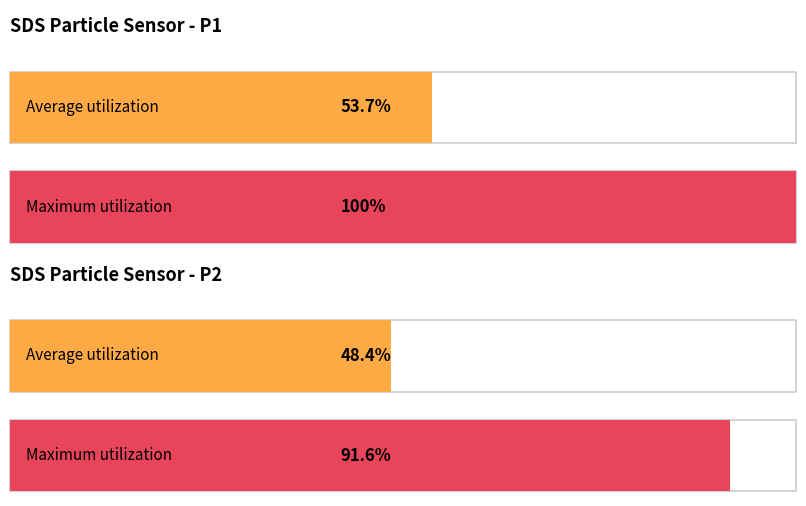

What are all the series names shown in the legend?

Average utilization, Maximum utilization